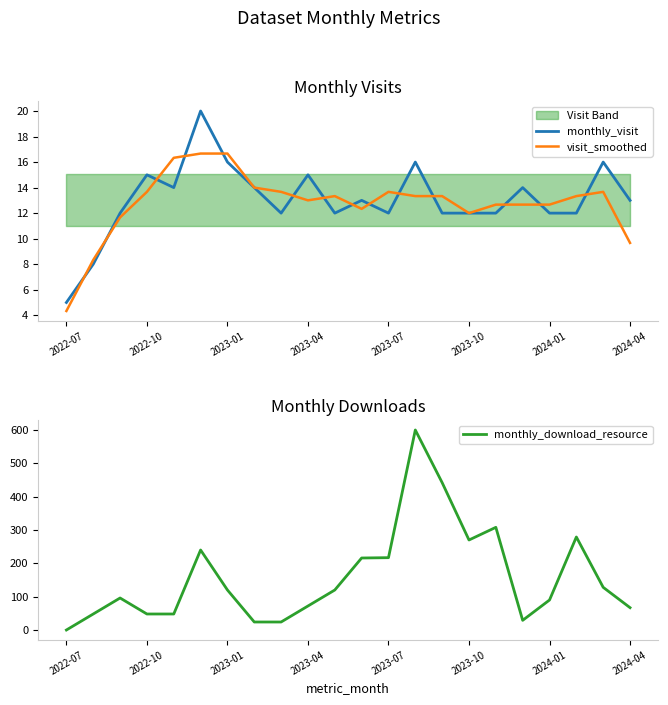

At which label does monthly_visit reach its minimum?

2022-07